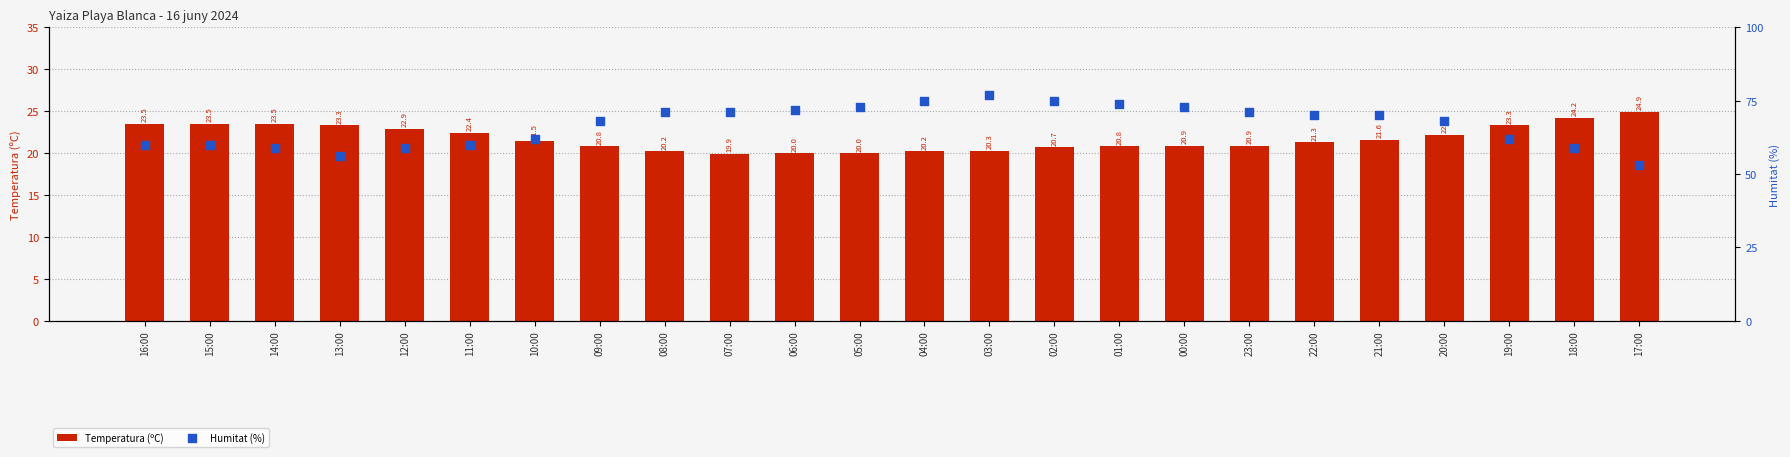

Is the value of Temperatura (ºC) at 15:00 greater than the value of Humitat (%) at 18:00?

No